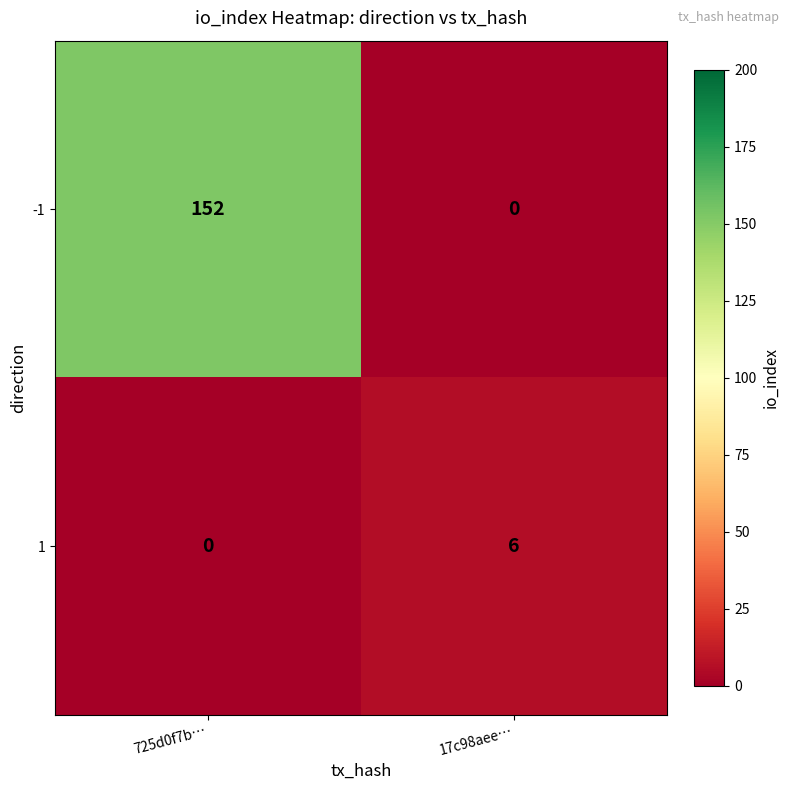

Between 725d0f7b… and 17c98aee…, which series saw the biggest shift?

-1